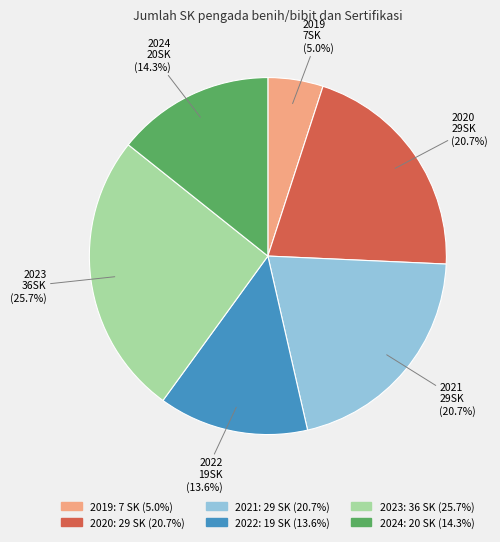

To the nearest percent, what is the combined percentage of 2022 and 2023?

39%